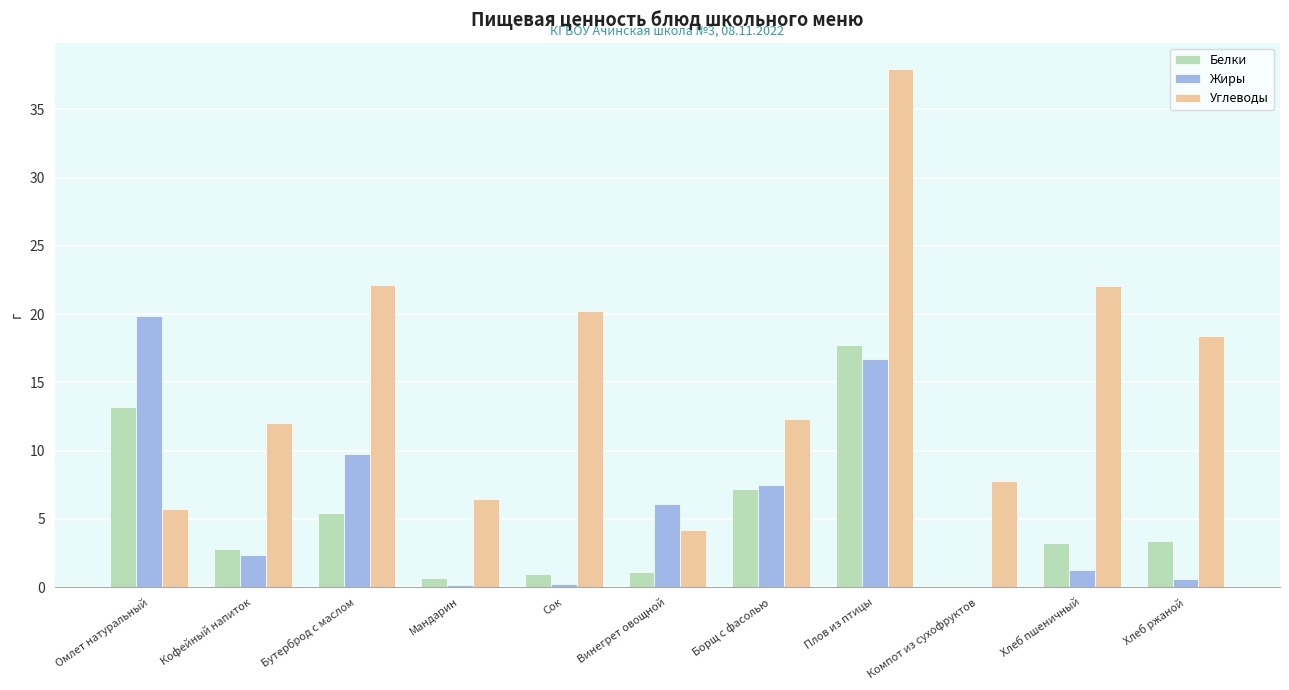

What is the difference between the Жиры values at Плов из птицы and Хлеб ржаной?

16.1